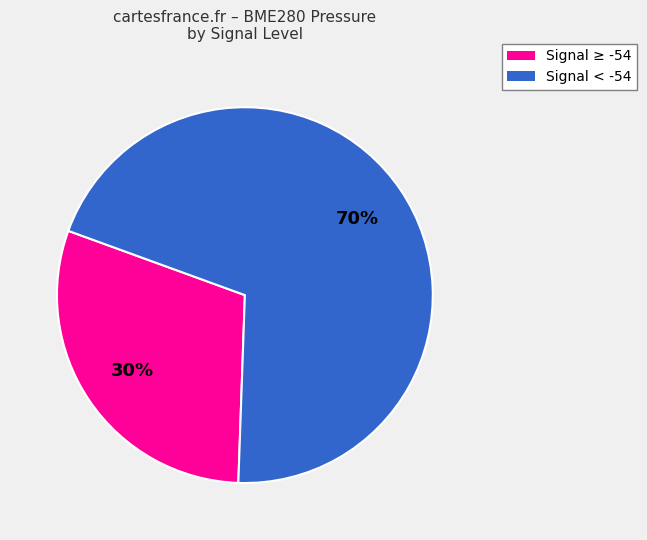

To the nearest percent, what is the difference between the largest and smallest slice percentages?

40%